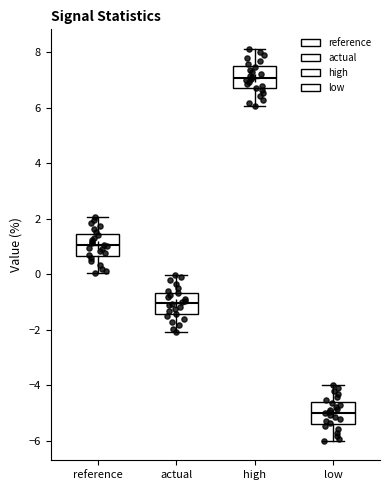

Reading left to right, read every box against the y-axis: the position of its median line, the range the box covers, and the ends of its whiskers. The values are not printed on the chart, so give them approximately, as read against the axis.

reference: median 1.0, box 0.6 to 1.4, whiskers 0.0 to 2.0
actual: median -1.0, box -1.4 to -0.6, whiskers -2.0 to 0.0
high: median 7.0, box 6.6 to 7.4, whiskers 6.0 to 8.2
low: median -5.0, box -5.4 to -4.6, whiskers -6.0 to -4.0